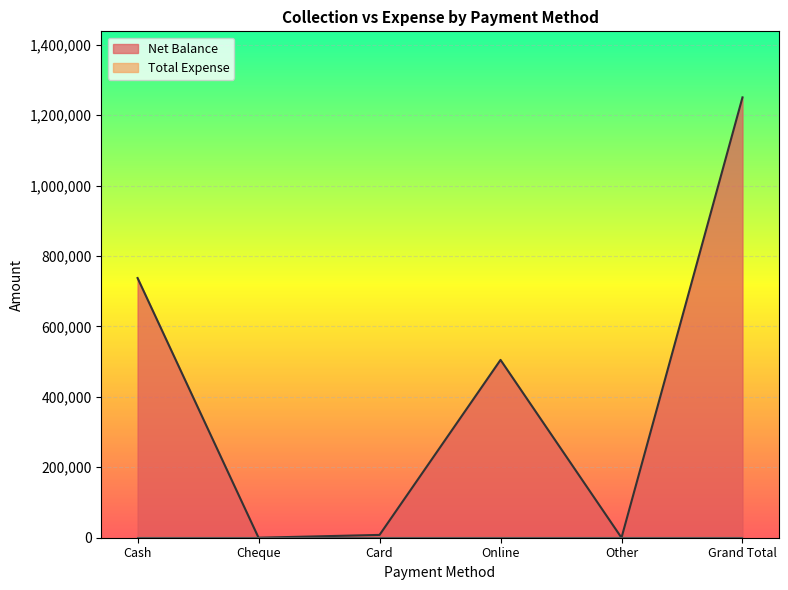

What is the sum of the values at Online and Cheque?

505000